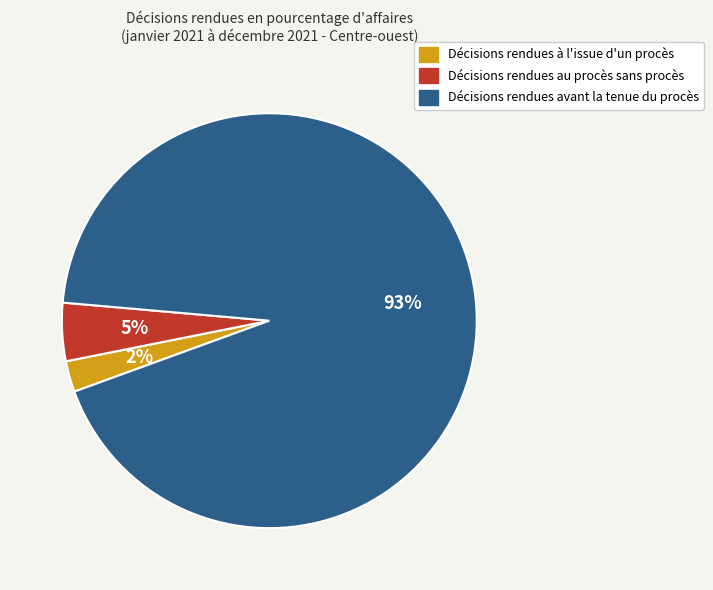

What percentage is the Décisions rendues à l'issue d'un procès slice, to the nearest percent?

2%